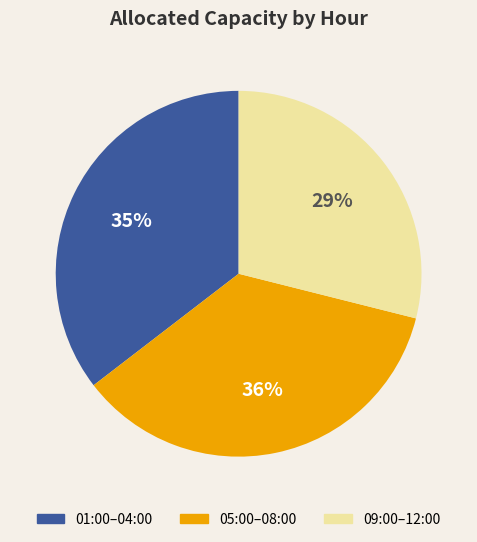

To the nearest percent, what is the average slice percentage?

33%